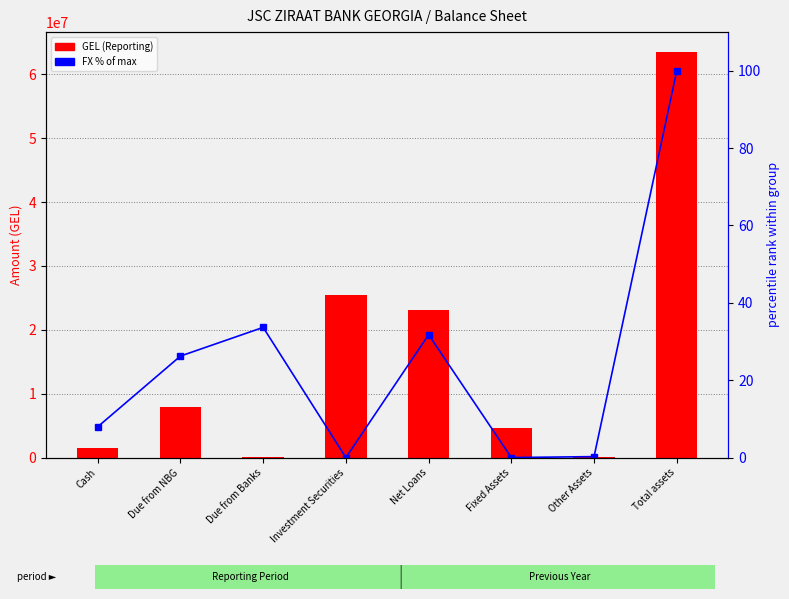

What is the label of the 3rd bar from the left?

Due from Banks